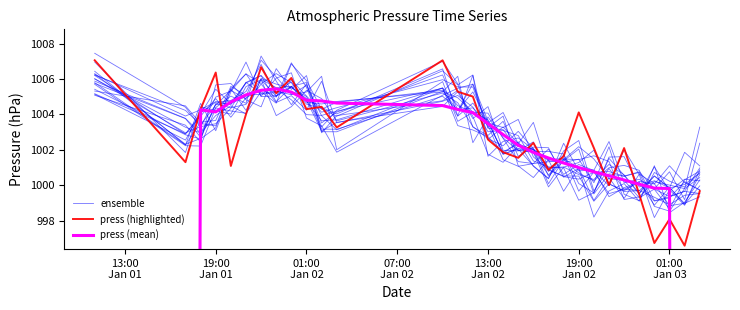

Which series has the largest range (max minus min)?

press (mean)